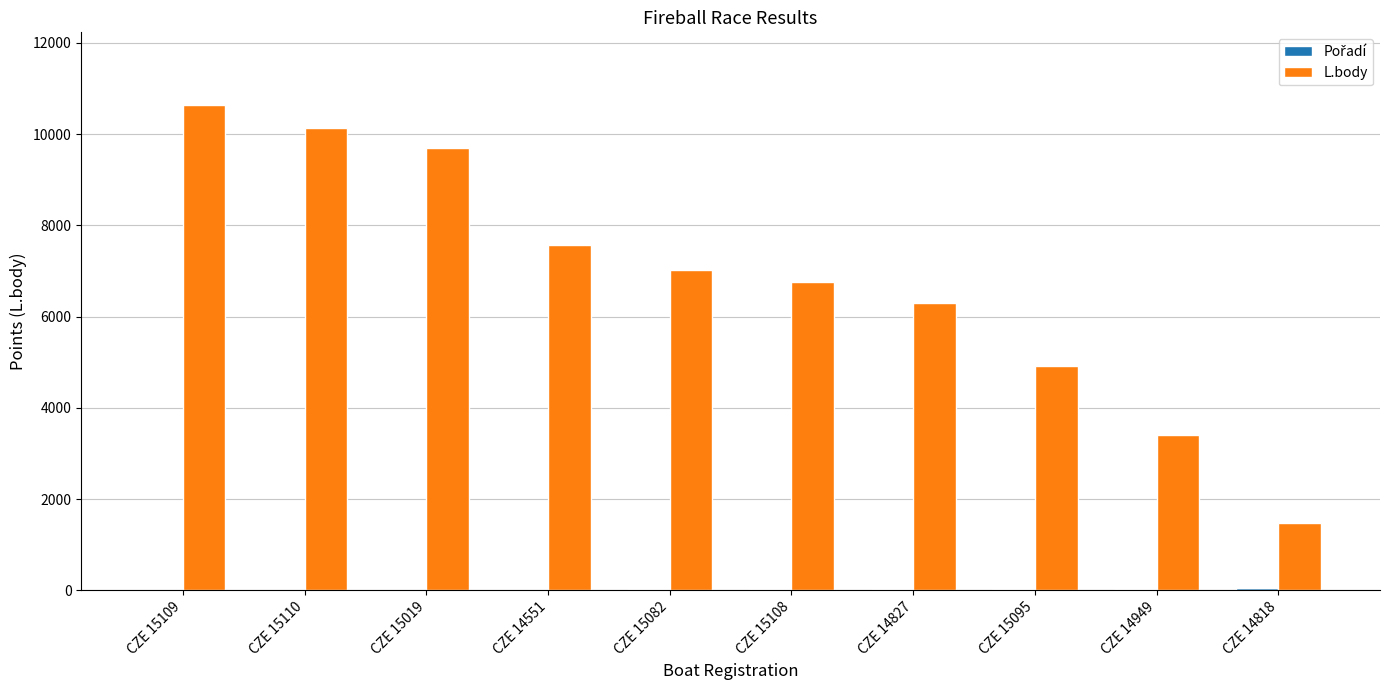

Which series has the largest total across all categories?

L.body